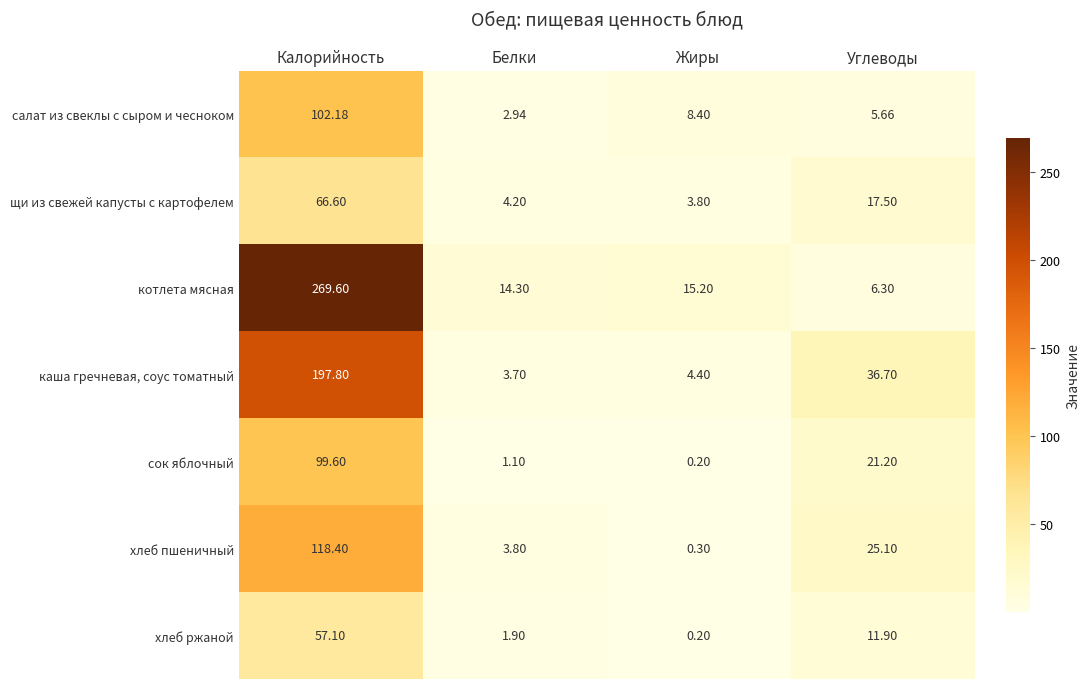

At which category does the chart reach its minimum across all series?

Жиры